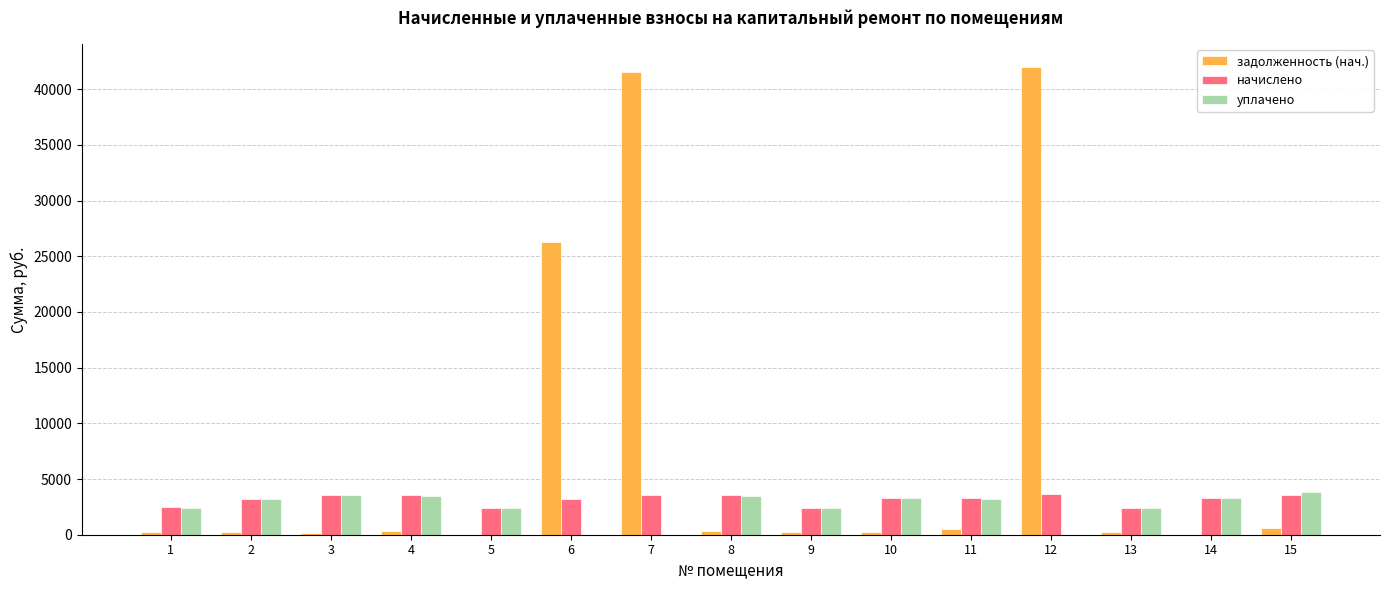

What is the greatest value displayed?

41966.7